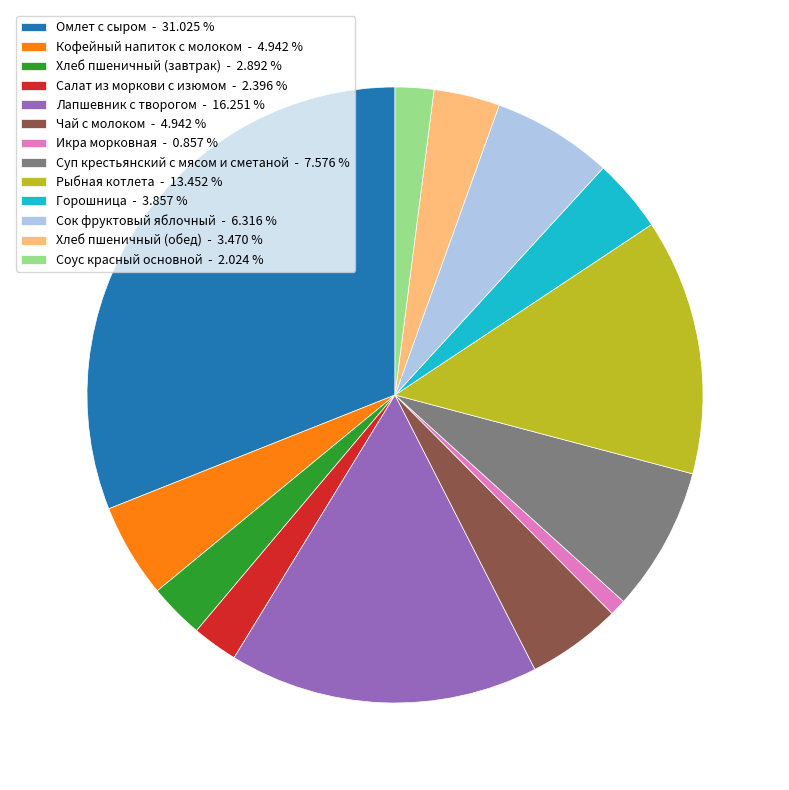

True or false: Рыбная котлета accounts for 24% of the total.

False